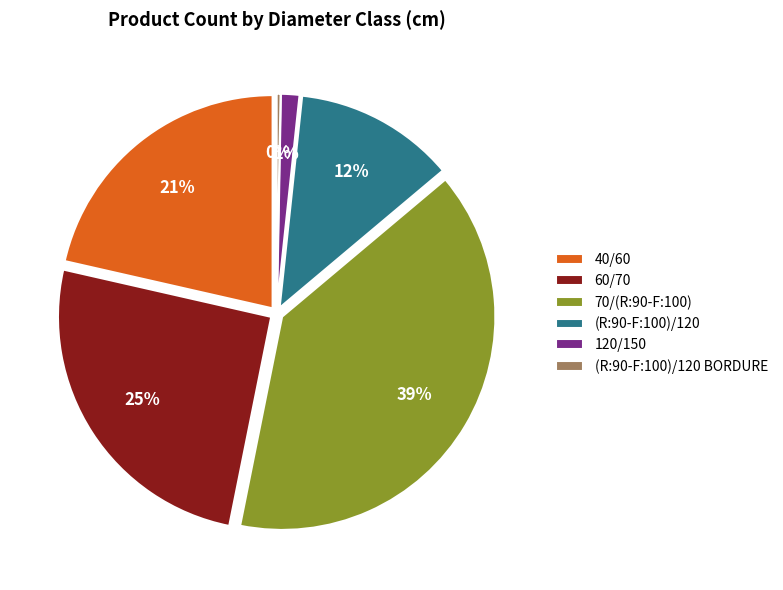

Is 40/60 the majority of the pie?

No